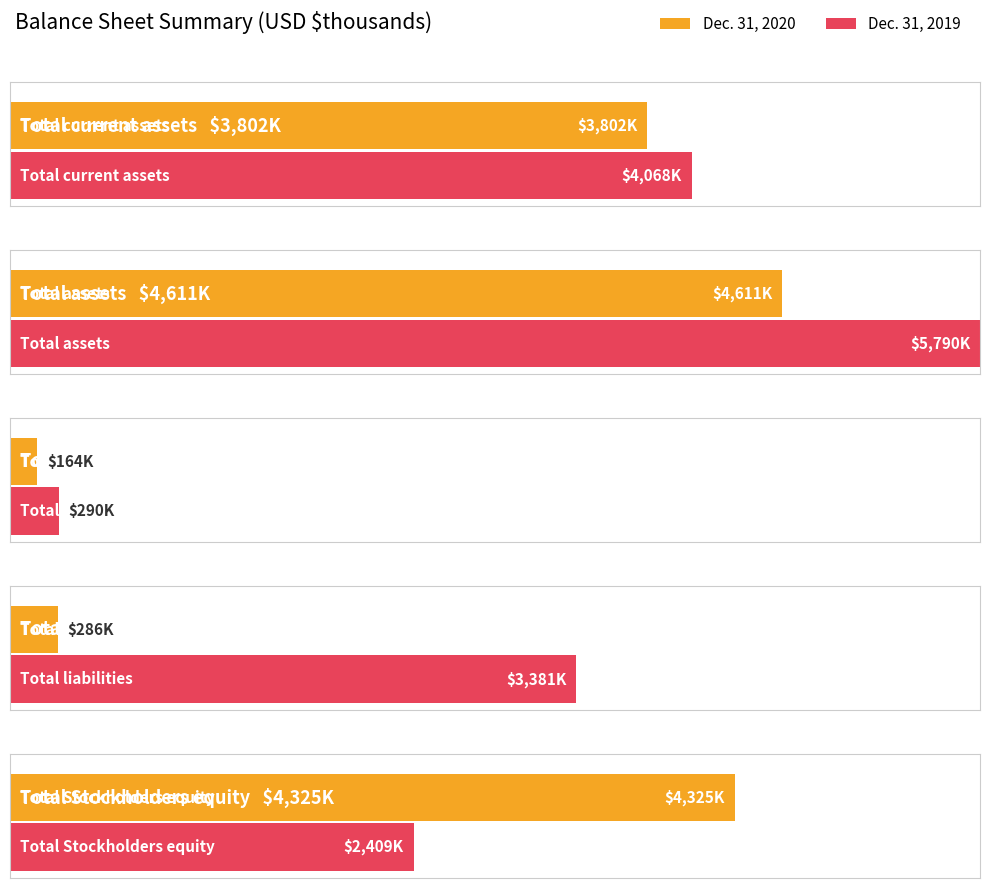

At Total Stockholders equity, list the series in order from largest to smallest.

Dec. 31, 2020, Dec. 31, 2019